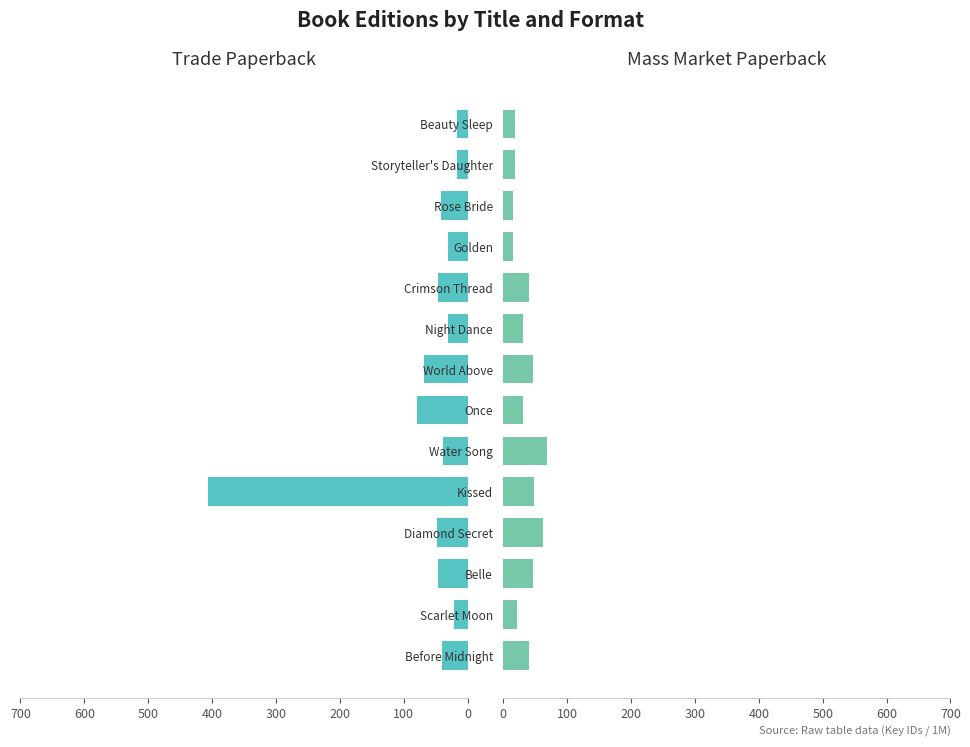

What is the spread (max minus min) of values at Once?

48.7